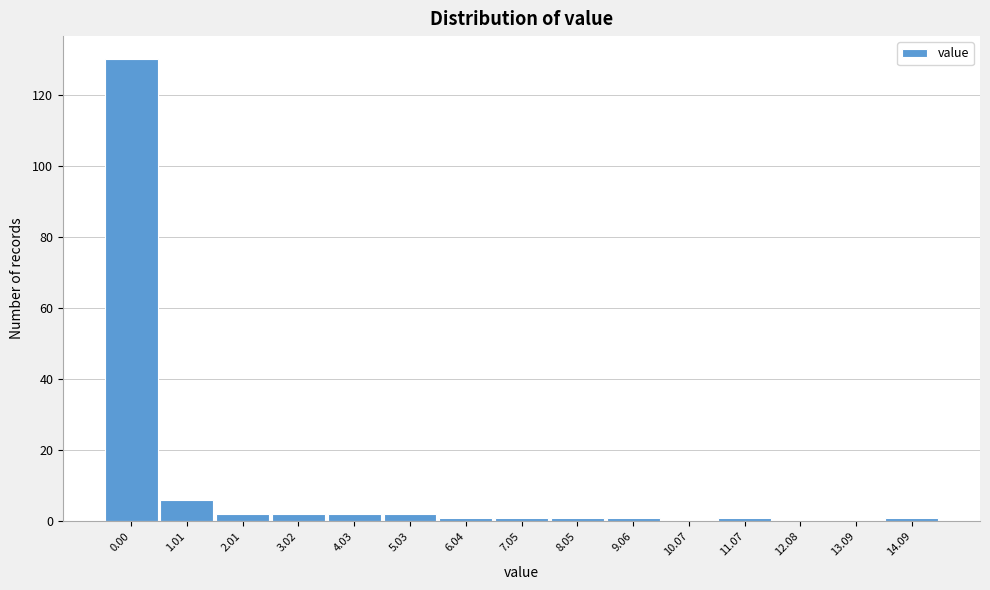

Reading left to right, transcribe all the data shown in this chart.

0.00=130	1.01=6	2.01=2	3.02=2	4.03=2	5.03=2	6.04=1	7.05=1	8.05=1	9.06=1	10.07=0	11.07=1	12.08=0	13.09=0	14.09=1